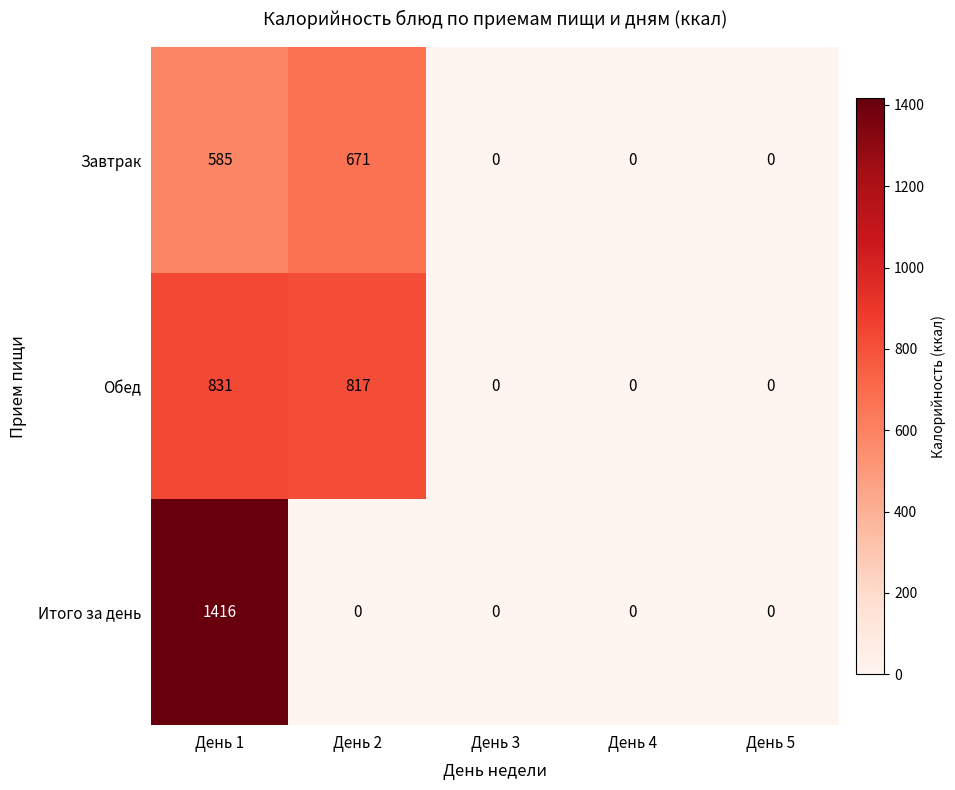

What is the difference between the second highest and second lowest values in the Обед series?

817